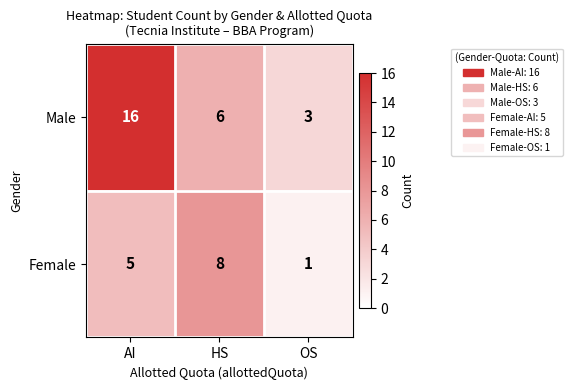

What is the maximum value for Female?

8